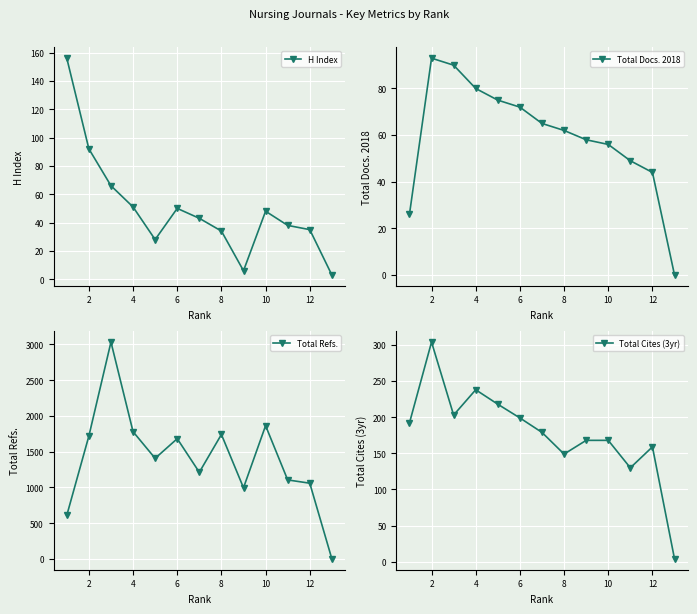

What is the maximum value shown in the chart?

3034